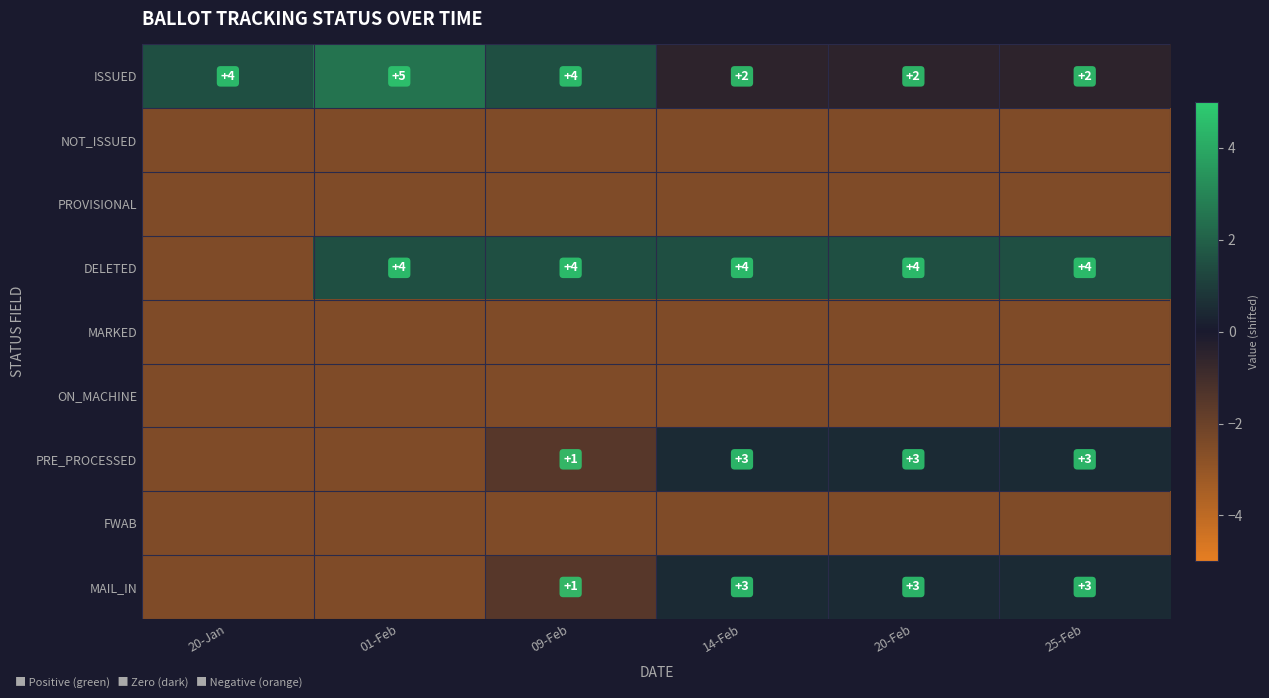

True or false: ISSUED has a value of 0.6 at 14-Feb.

False